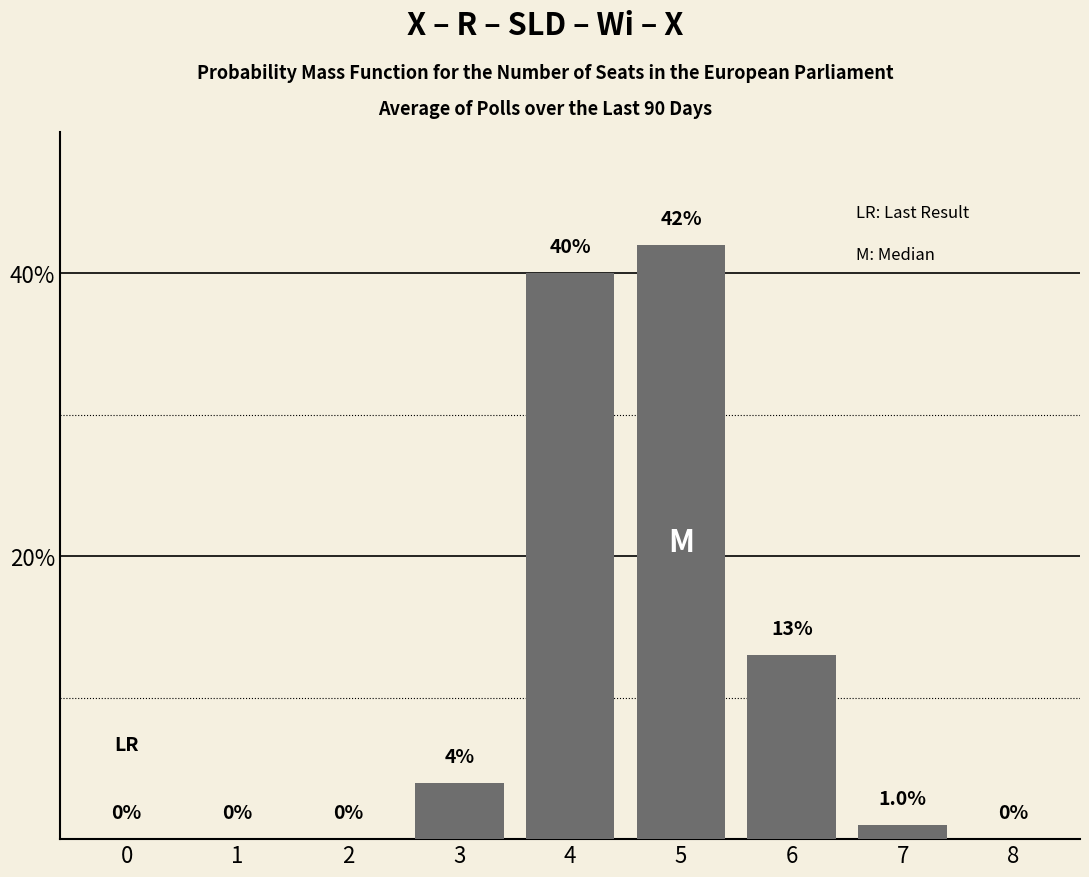

Reading right to left, extract all data points from this chart.

8=0	7=1	6=13	5=42	4=40	3=4	2=0	1=0	0=0